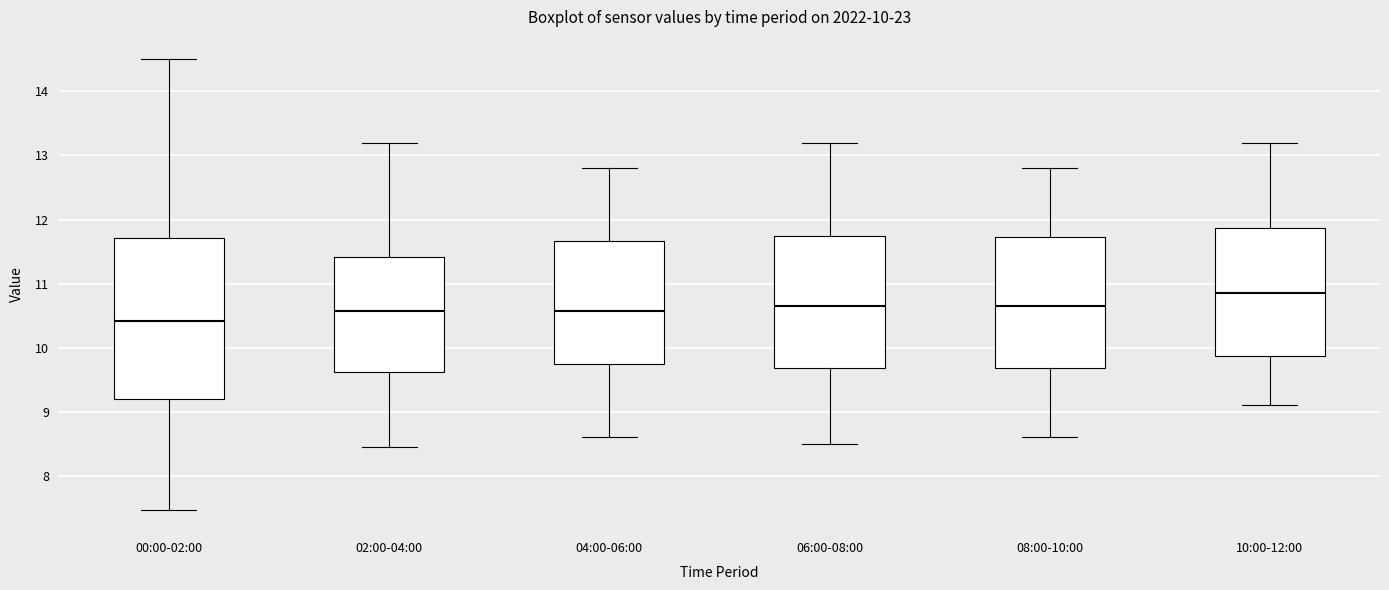

Comparing the boxes themselves (not the whiskers), which one is the tallest?

00:00-02:00